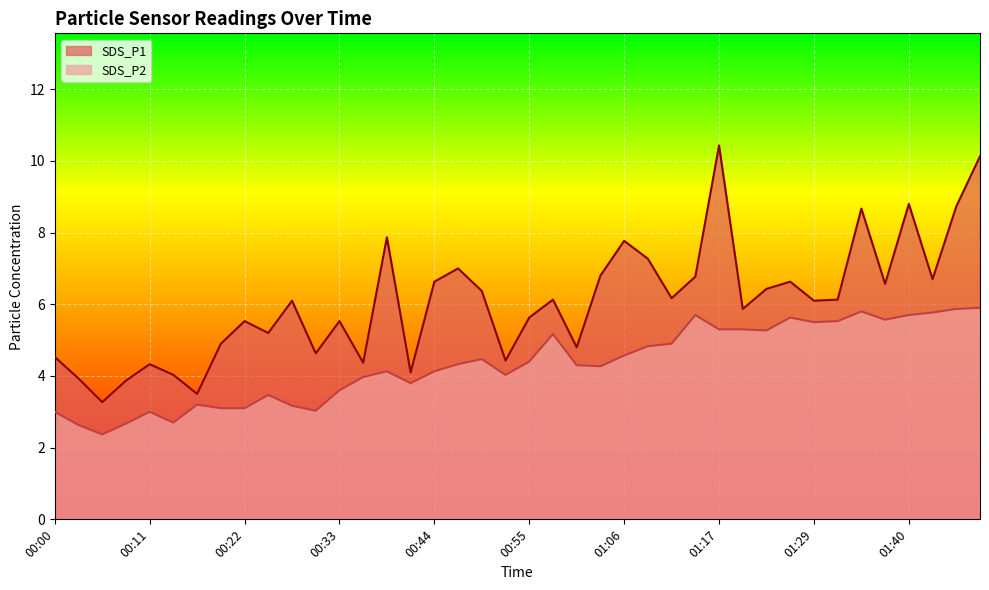

Does the chart display data point markers on the line(s)?

No